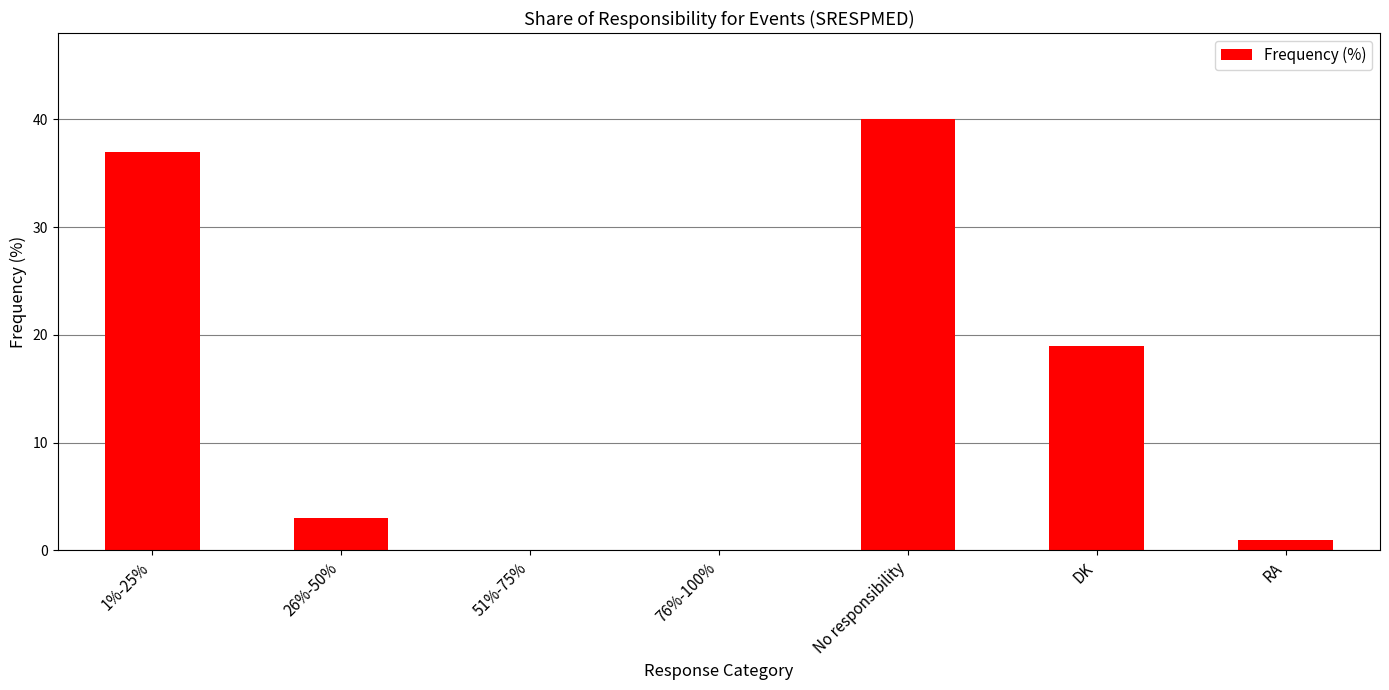

What is the sum of all values?

100